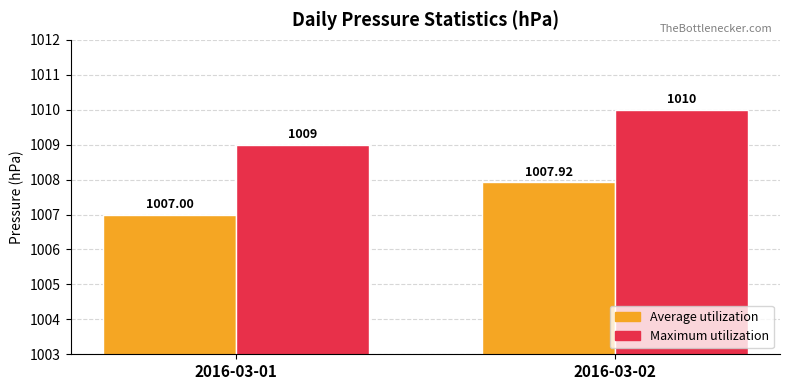

Rank the categories by Maximum utilization value from lowest to highest.

2016-03-01, 2016-03-02